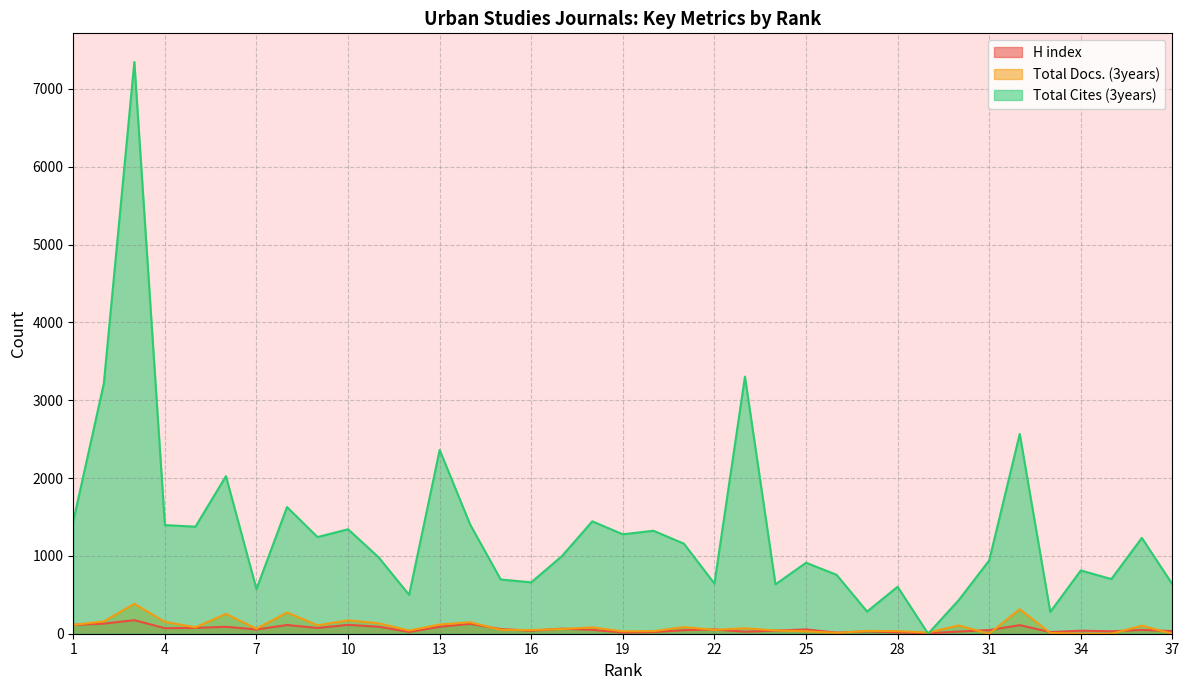

What is the value of the H index point at the 6th from the left?

89